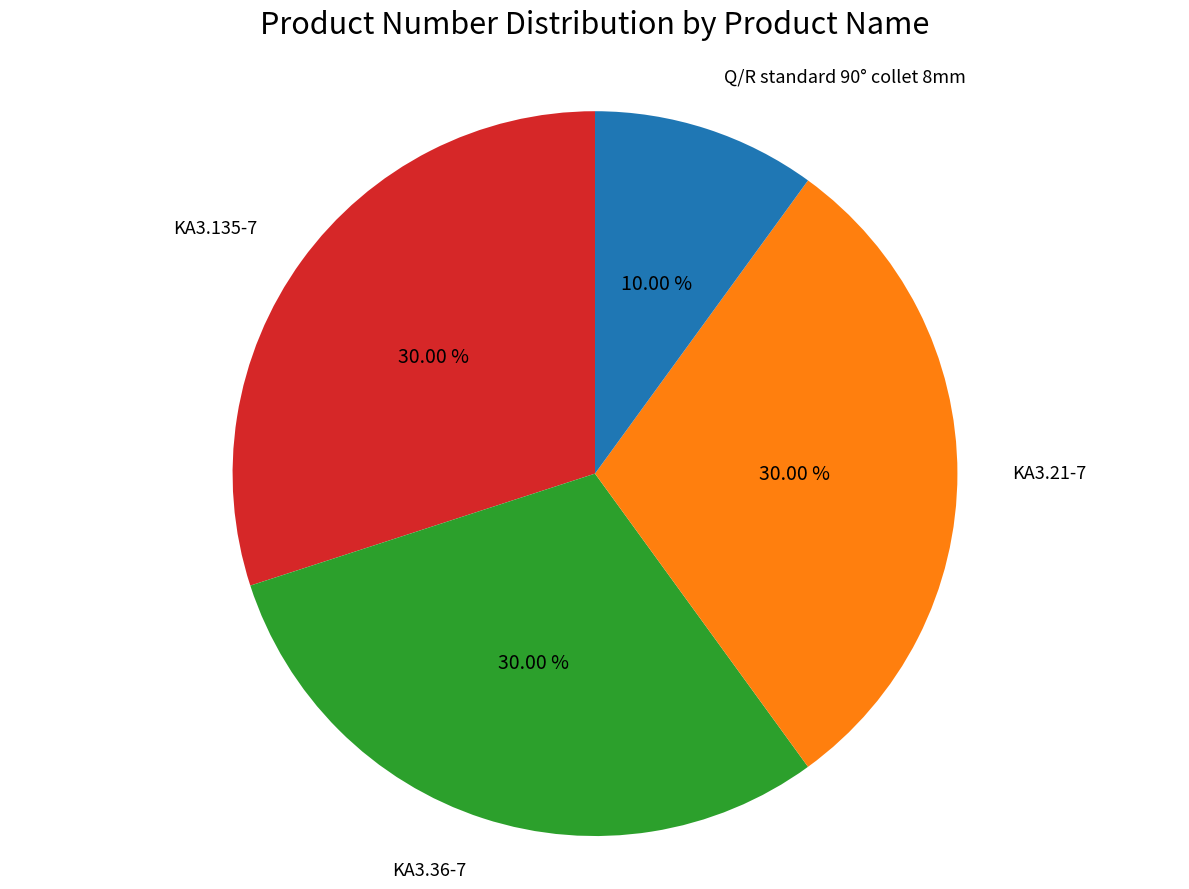

Approximately how many times larger is the value at Q/R standard 90° collet 8mm compared to KA3.135-7?

0.3